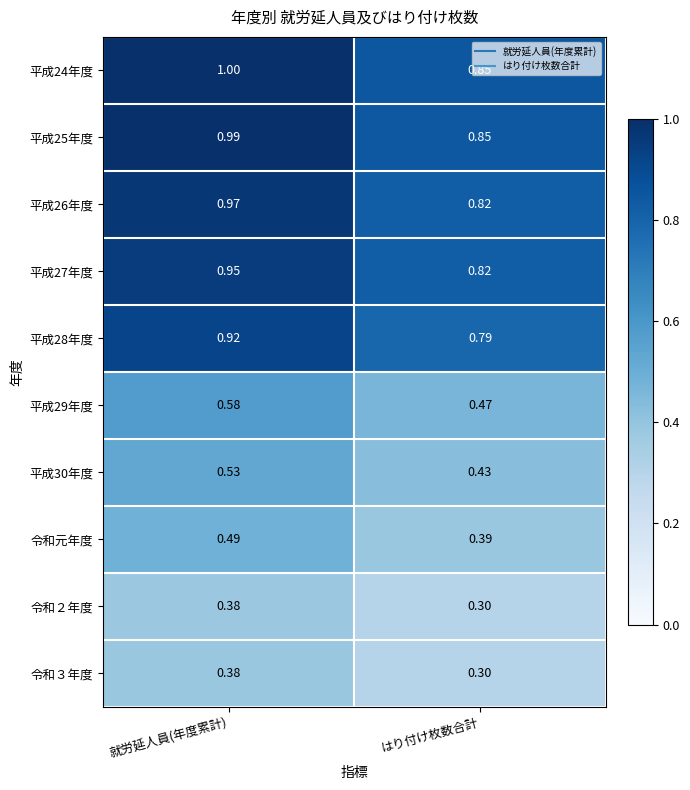

Rank the categories by 平成28年度 value from highest to lowest.

就労延人員(年度累計), はり付け枚数合計